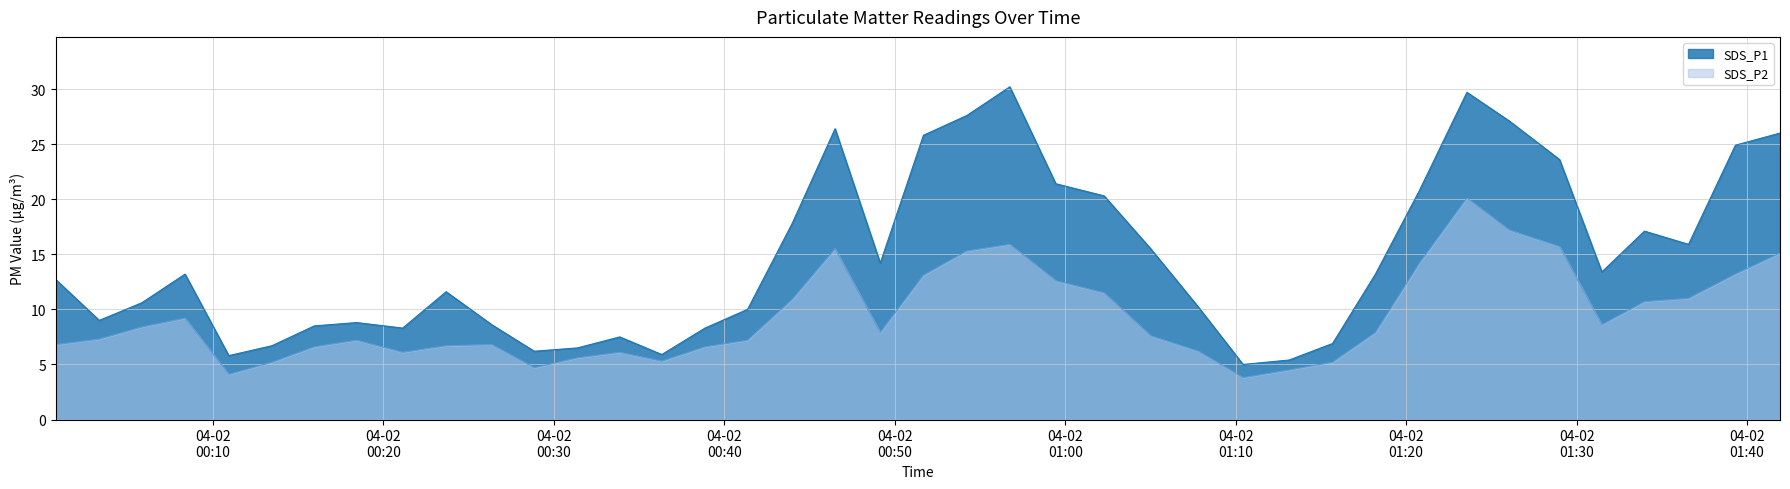

What is the difference between the maximum and minimum values in the SDS_P1 series?

25.2